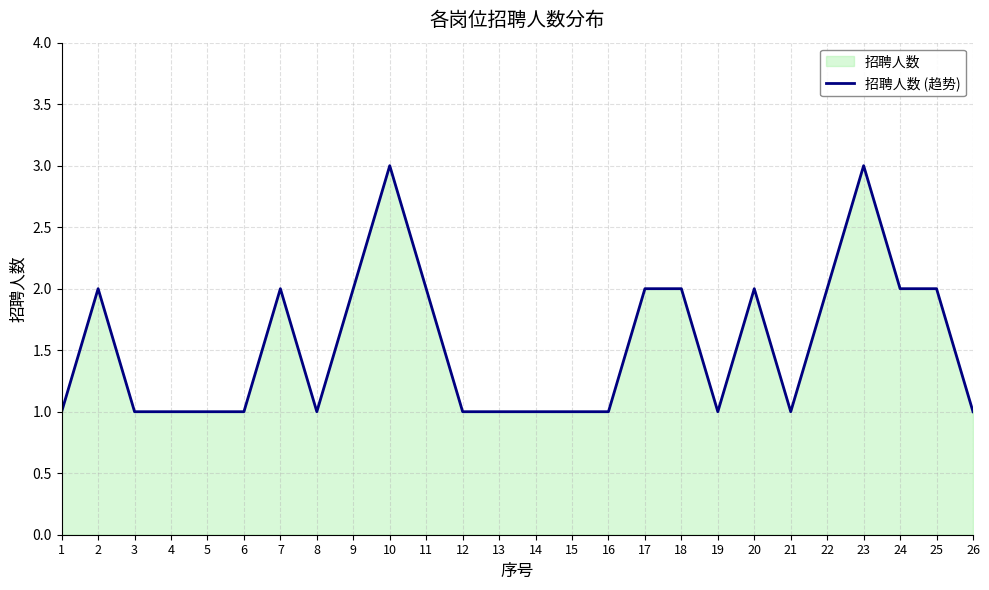

What is the greatest value displayed?

3